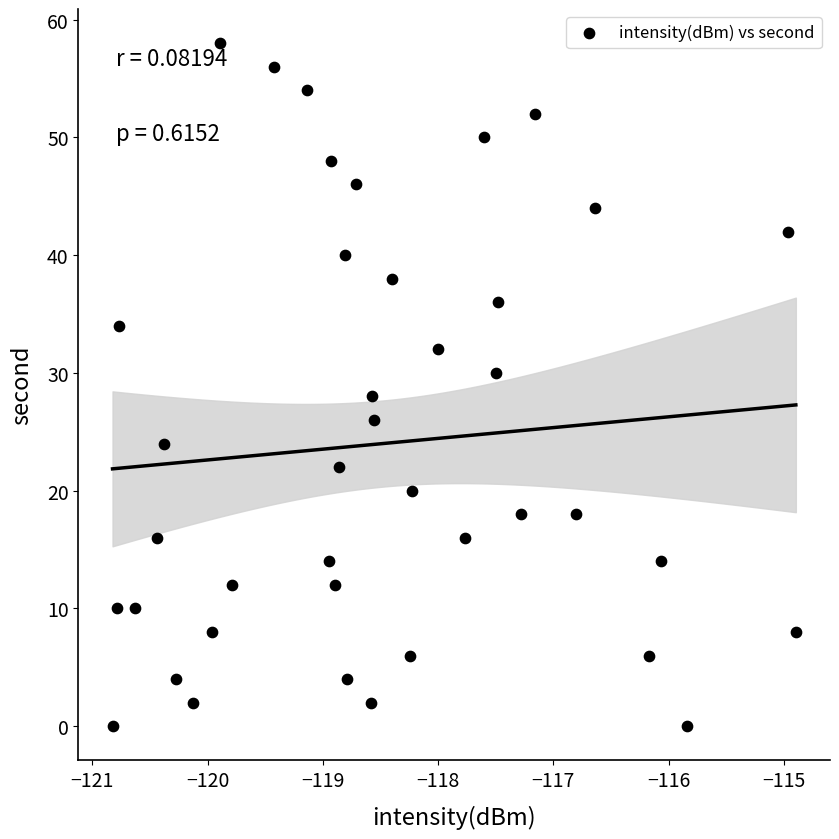

What is the range of Y values (max minus min)?

58